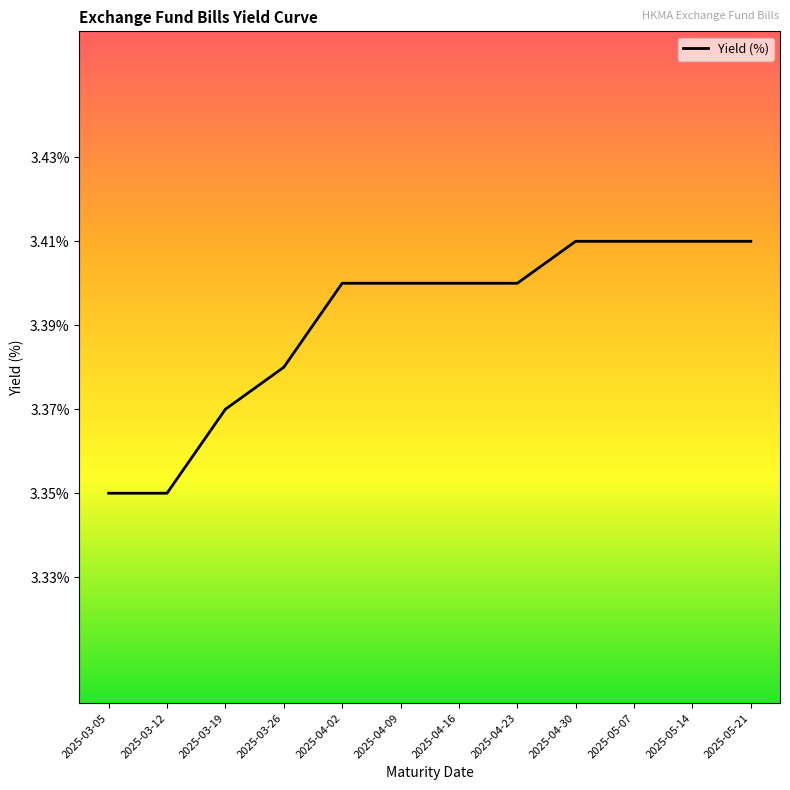

What position from the left is 2025-04-30?

9